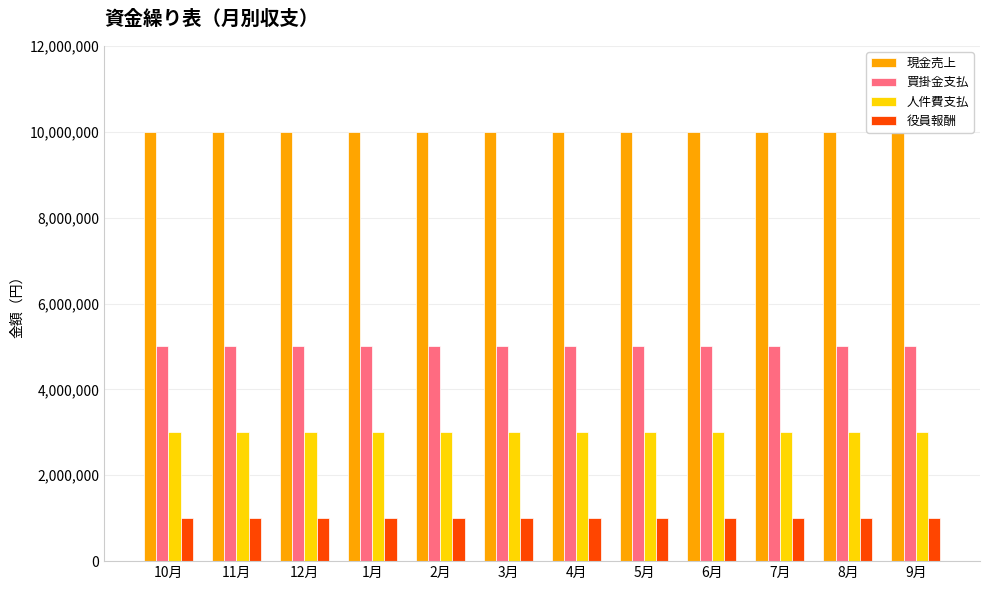

What is the label of the 10th bar from the left?

7月